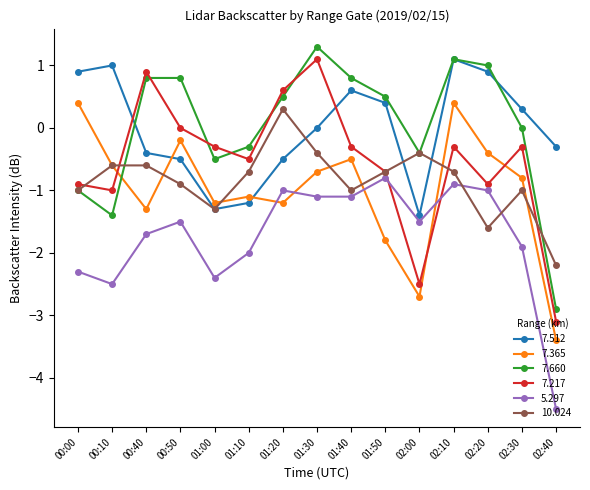

In 7.217, how many points are higher than both neighbors (excluding endpoints)?

4